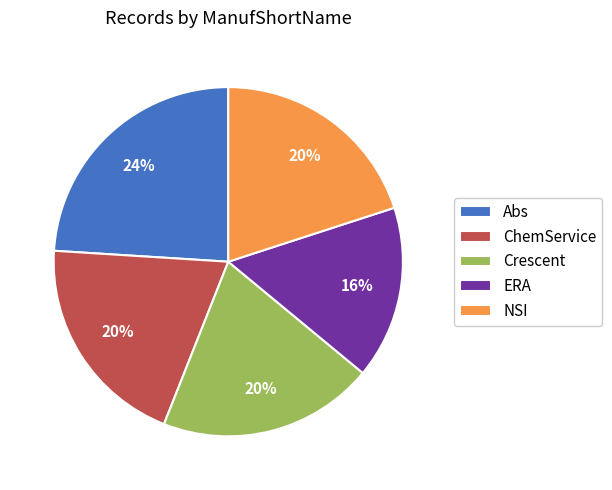

Combined, do ChemService and Crescent account for over 50%?

No